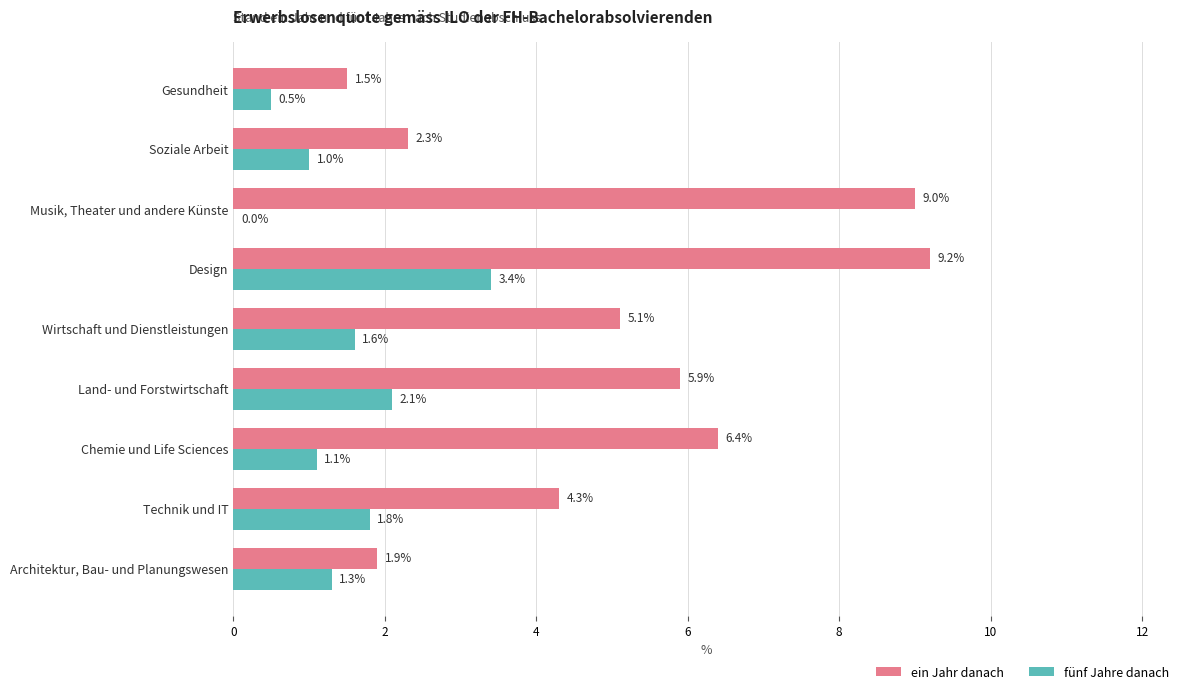

Is the value of ein Jahr danach at Architektur, Bau- und Planungswesen greater than the value of fünf Jahre danach at Chemie und Life Sciences?

Yes